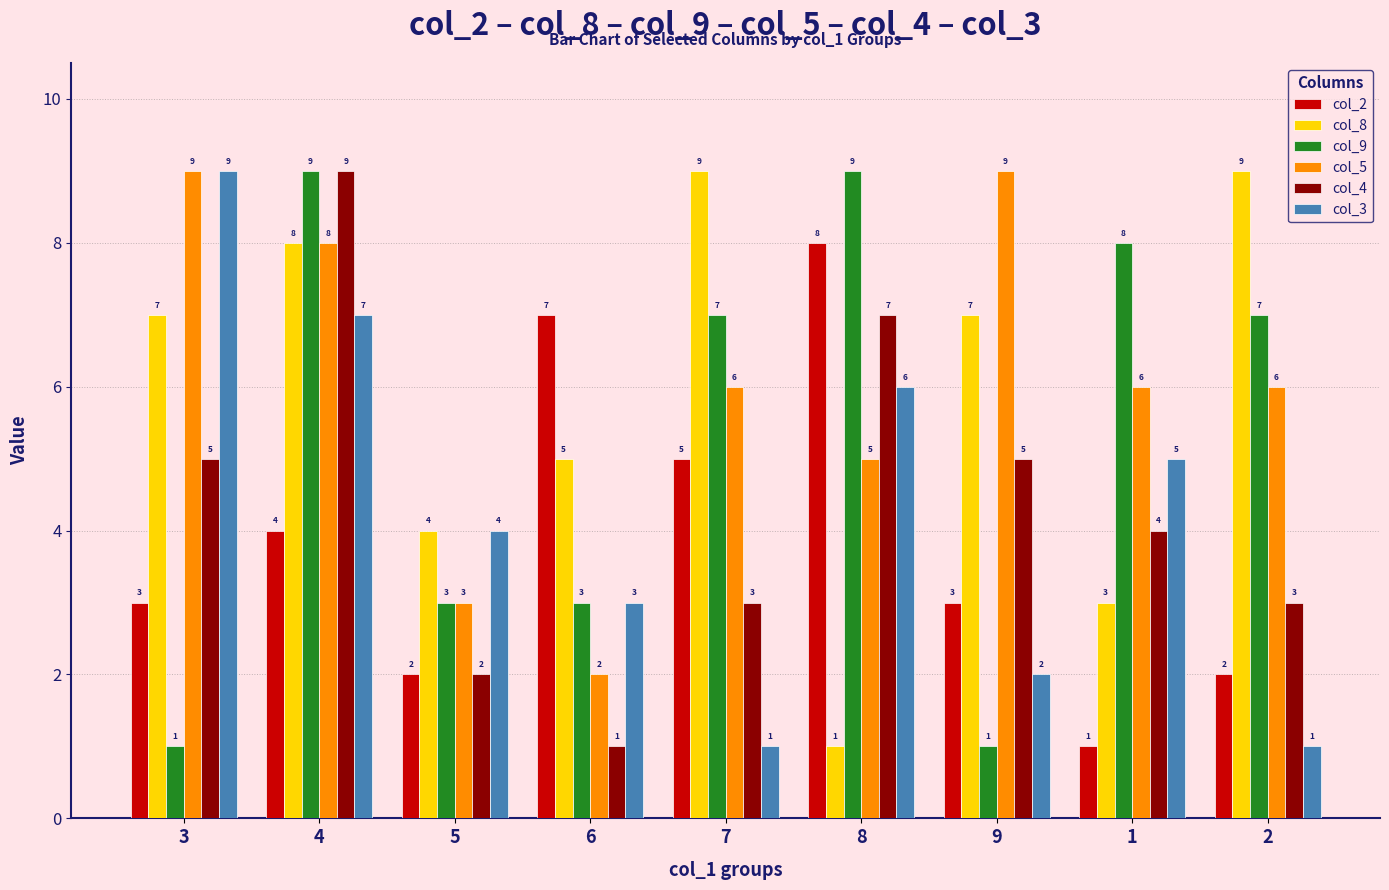

What is the maximum value shown in the chart?

9